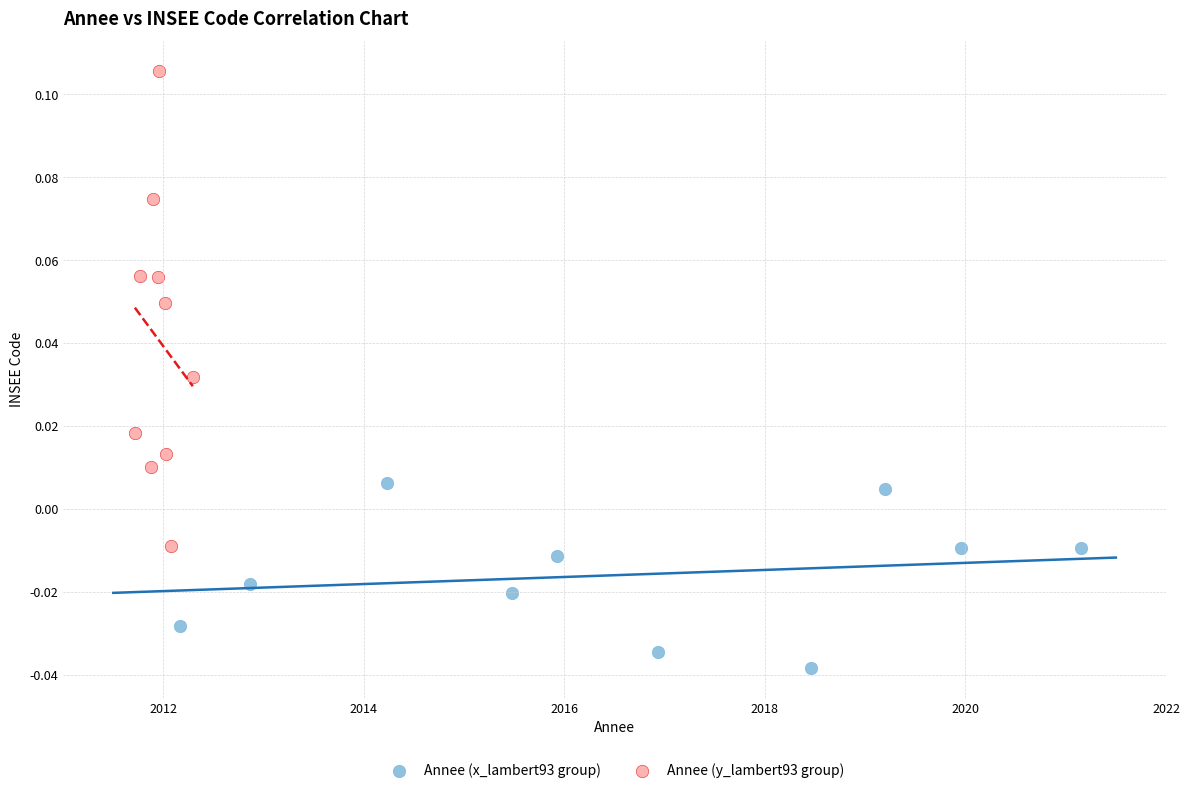

Which series reaches the maximum Y coordinate?

Annee (y_lambert93 group)